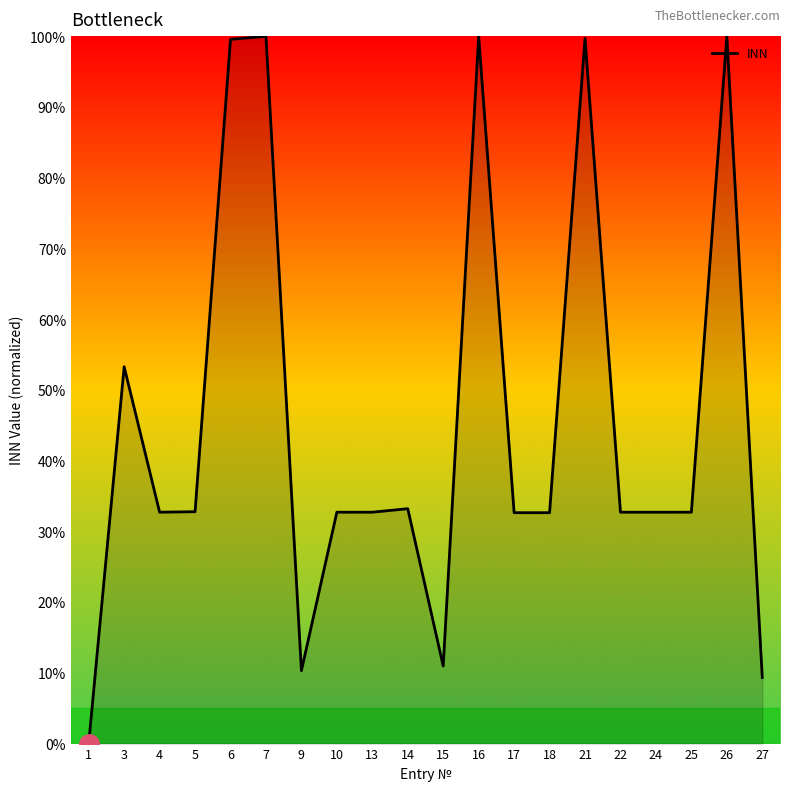

How many series are shown in this chart?

1